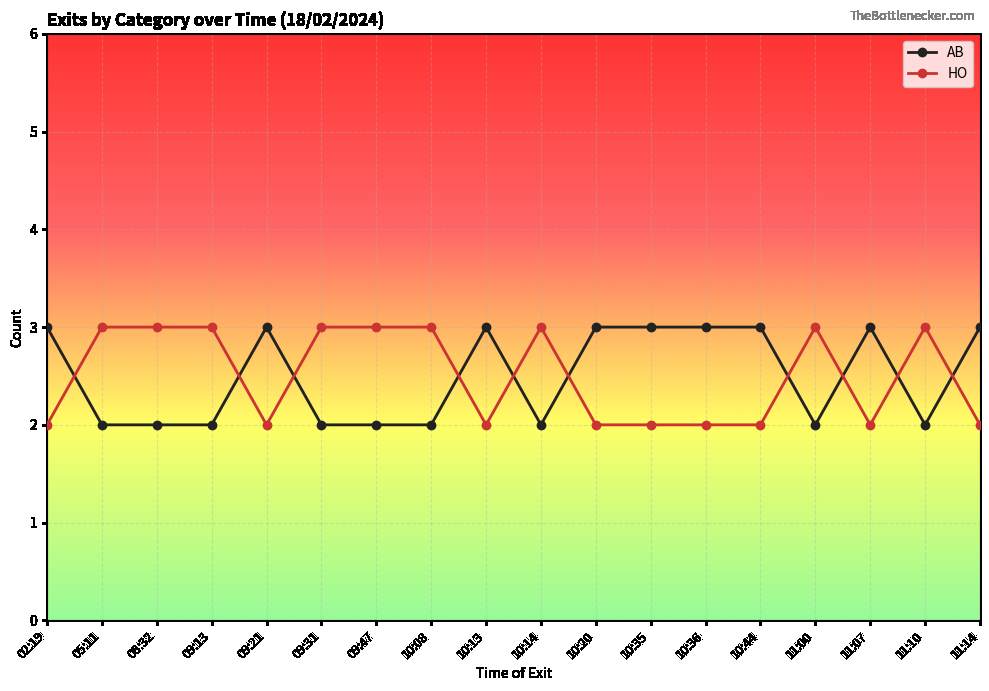

How many intersections are there between HO and AB?

10